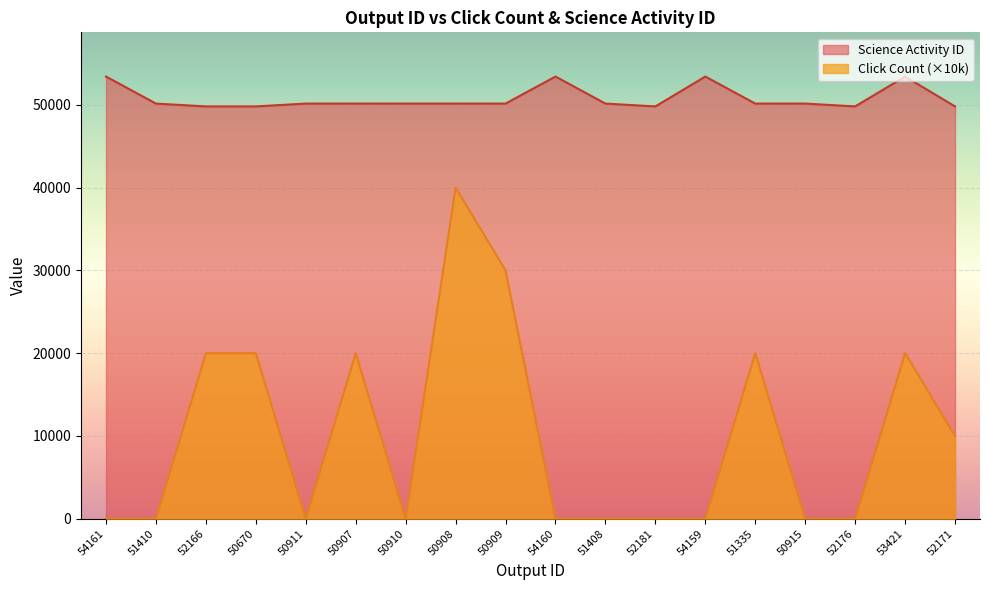

What is the difference between the highest and lowest values at 51410?

50146